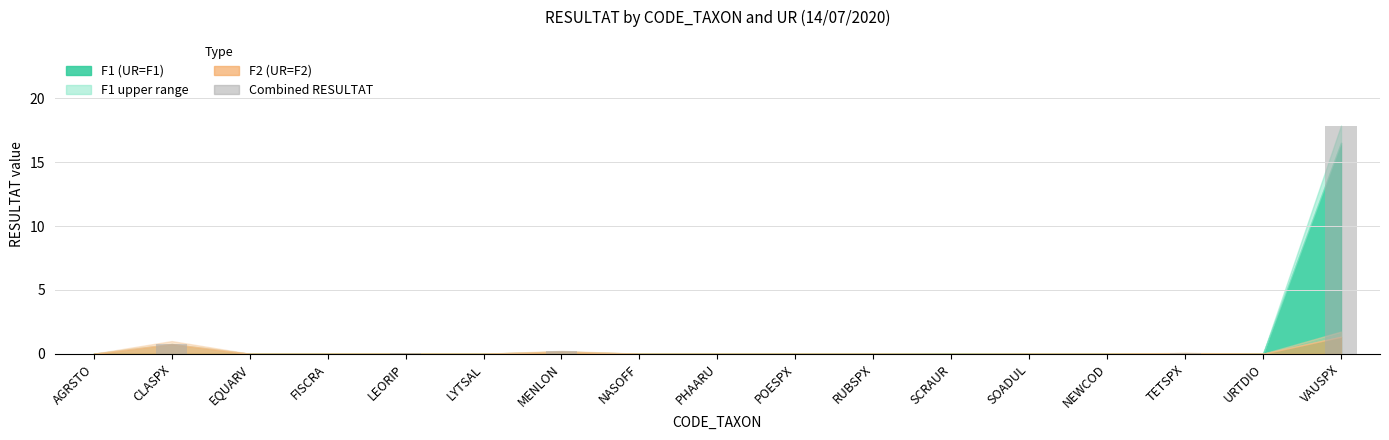

What is the sum of all values?

19.0